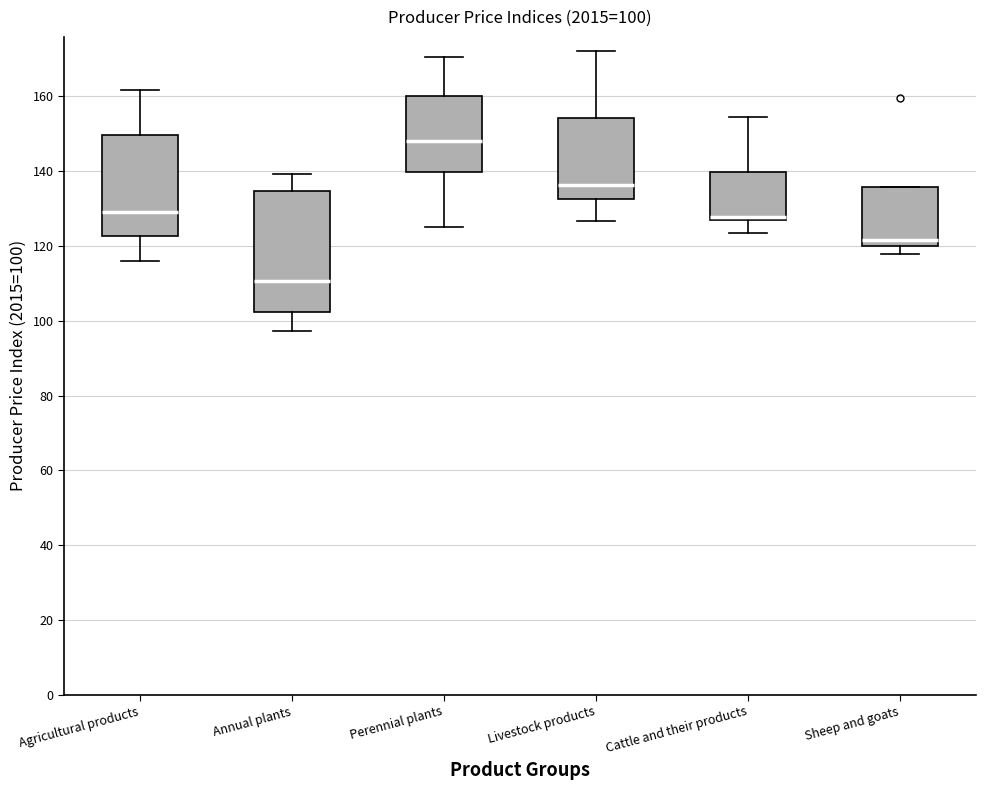

Comparing the boxes themselves (not the whiskers), which one is the tallest?

Annual plants